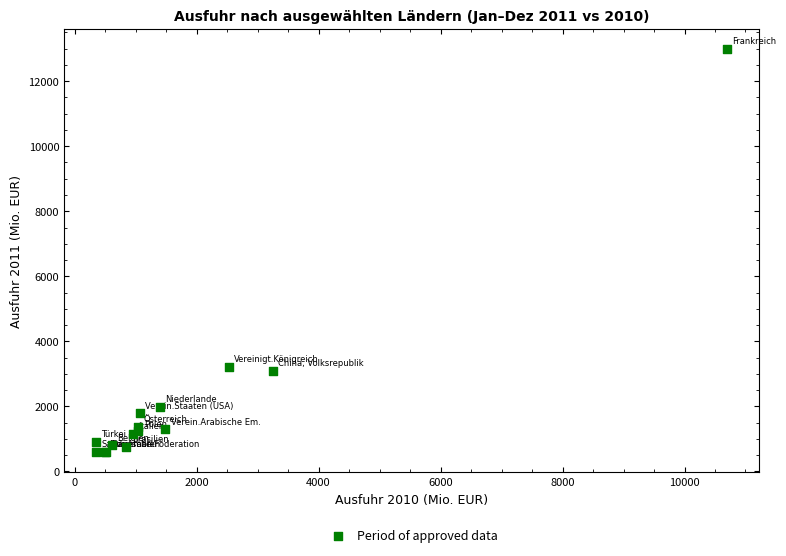

What Y value in the scatter plot is closest to 6793?

3221.3